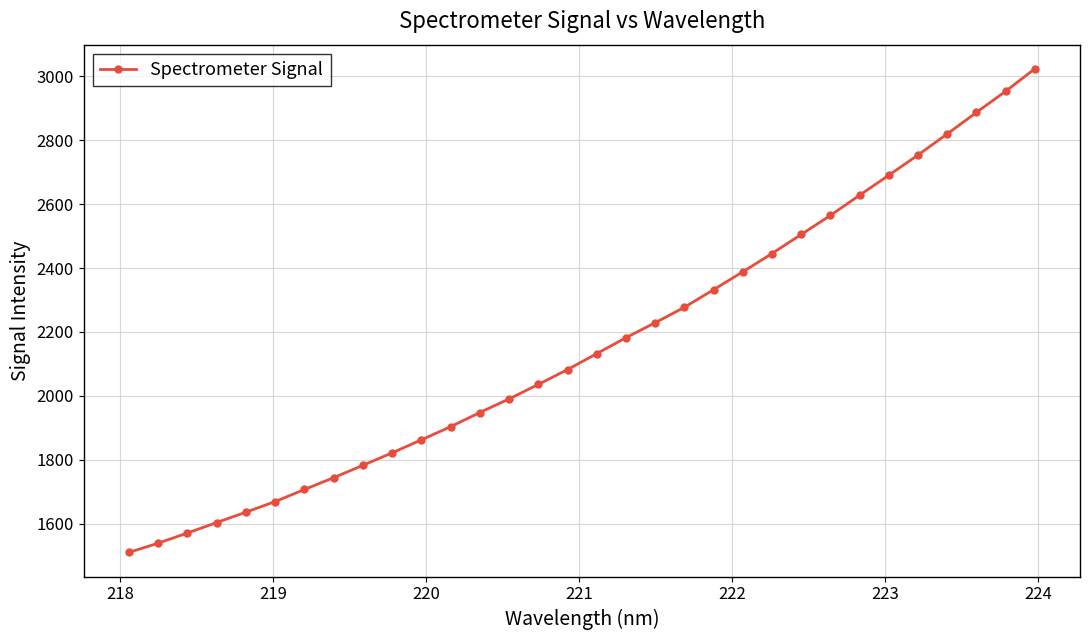

What is the smallest value displayed?

1510.1